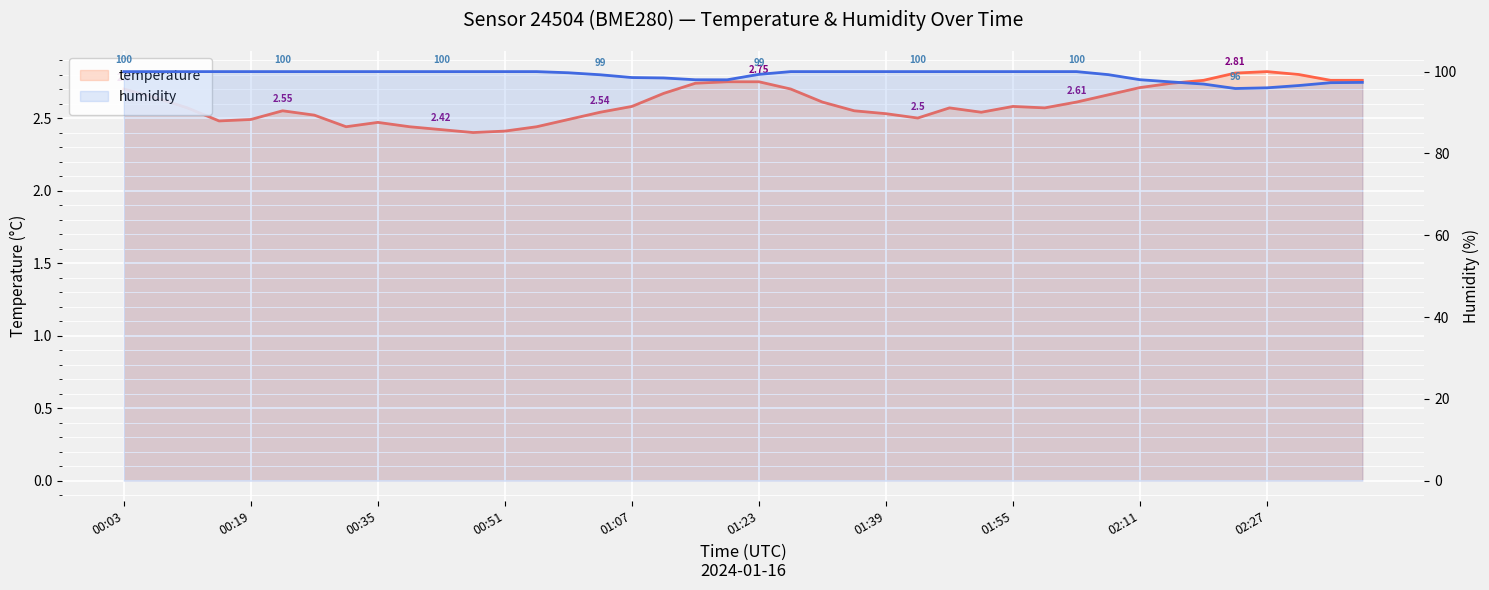

True or false: temperature has more than 2 points higher than both neighbors.

True